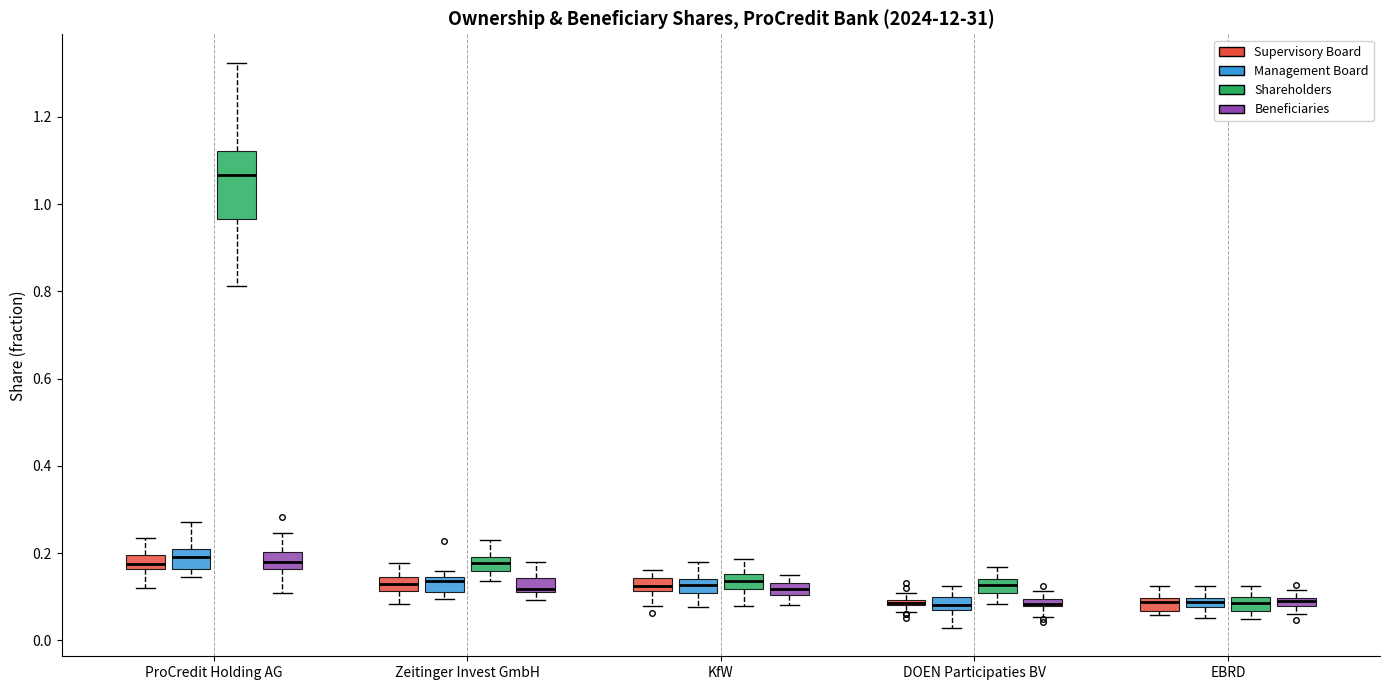

Where is the lower edge of the box for EBRD (Supervisory Board) on the y-axis? The values are not printed on the chart, so give them approximately, as read against the axis.

0.06